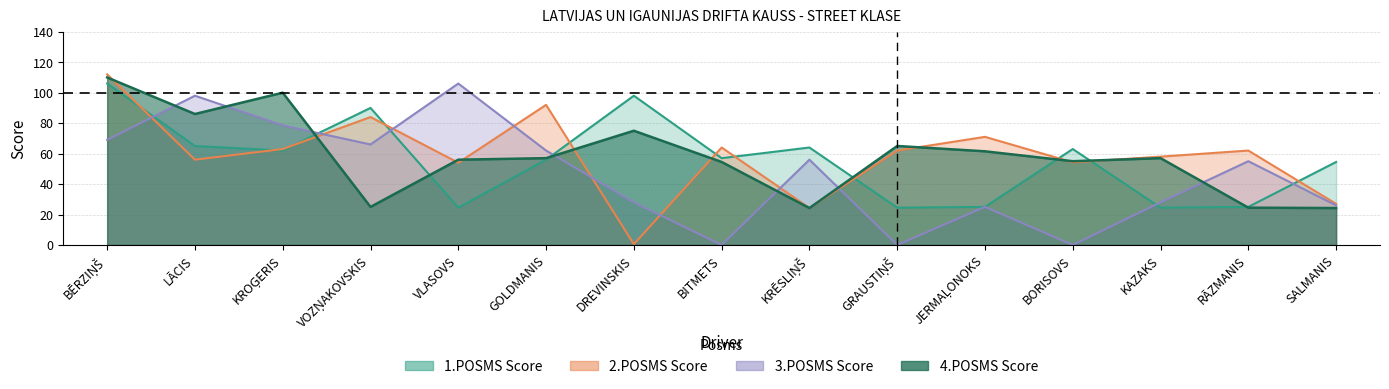

Rank the series at LĀCIS from lowest to highest value.

2.POSMS Score, 1.POSMS Score, 4.POSMS Score, 3.POSMS Score